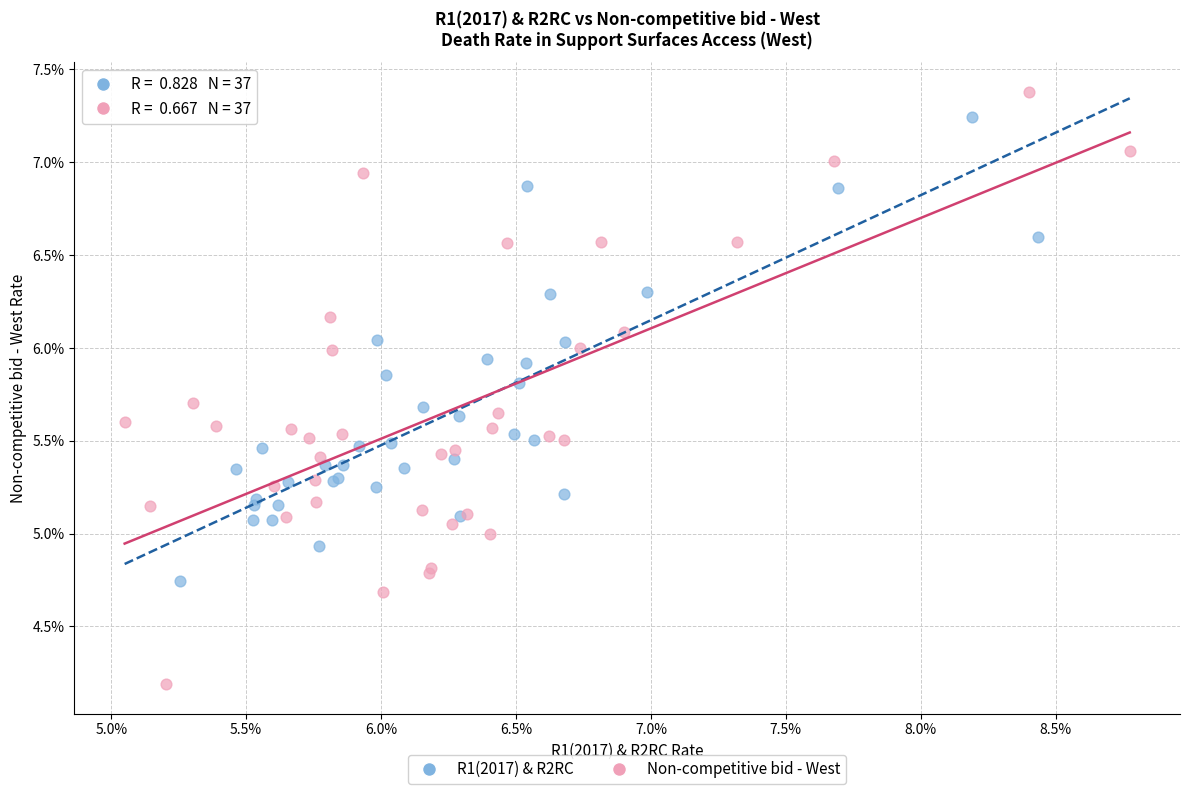

Which series has the largest Y range (max minus min)?

Non-competitive bid - West